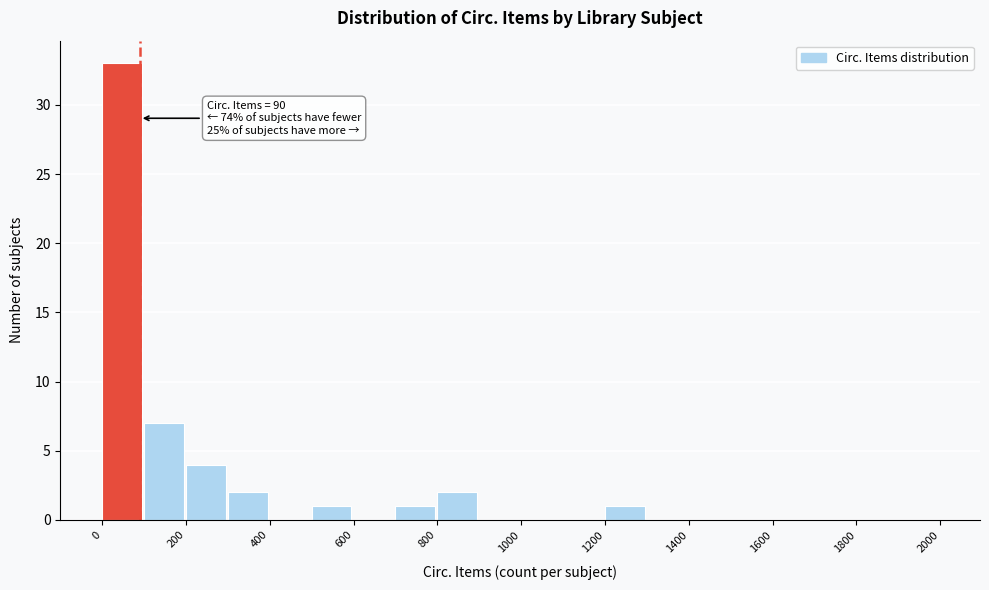

Which range on the x-axis has the tallest bar?

0 to 100